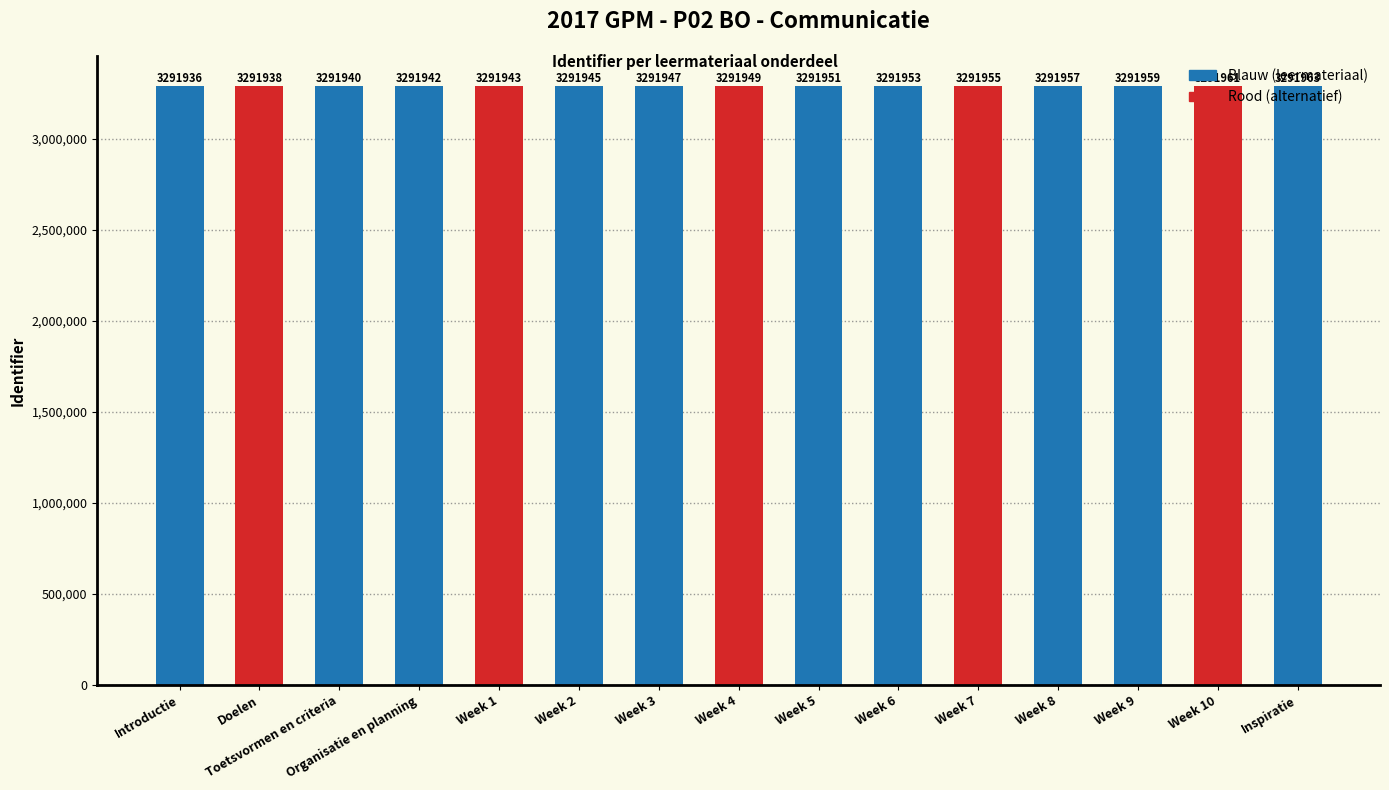

How many distinct data groups are displayed?

1